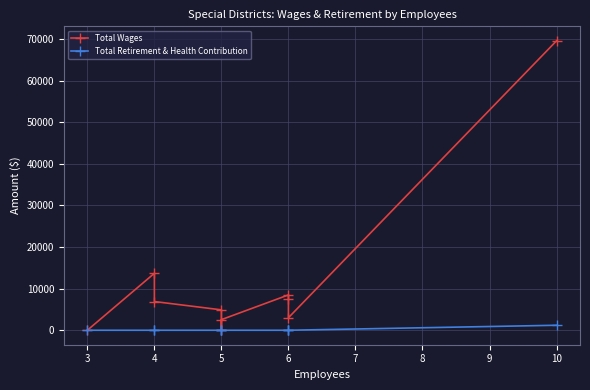

Is it true that Total Retirement & Health Contribution equals 0 at 5?

True